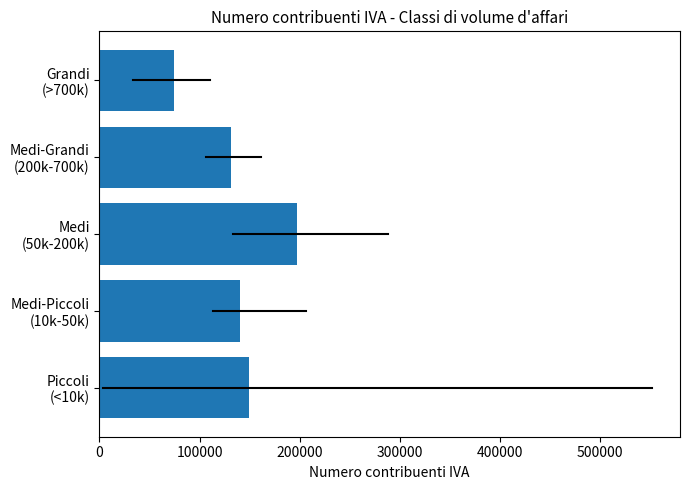

Reading top to bottom, transcribe all the data shown in this chart.

74064.8	131139.5	196872.0	140736.0	149393.5